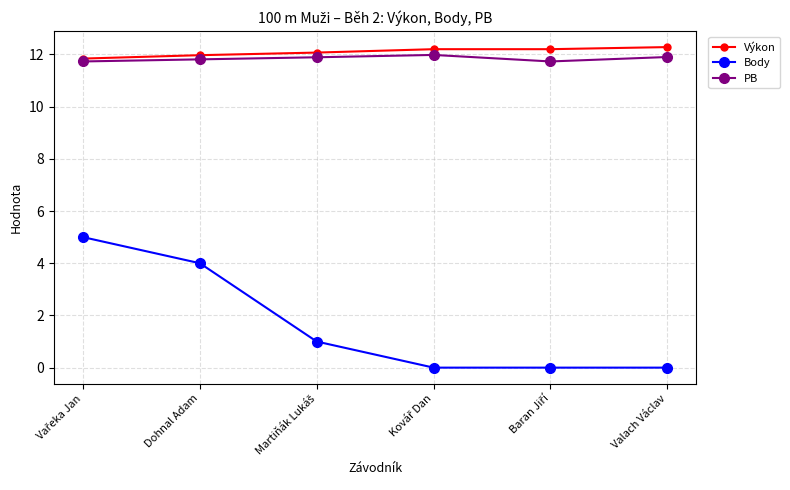

What is the difference between the second highest and minimum values in the Body series?

4.0